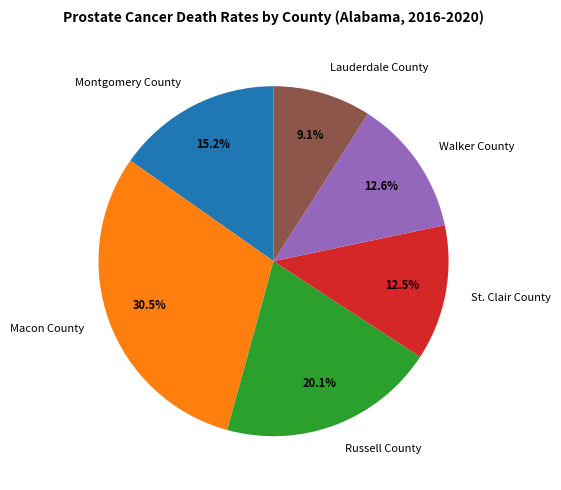

True or false: Lauderdale County accounts for 1% of the total.

False